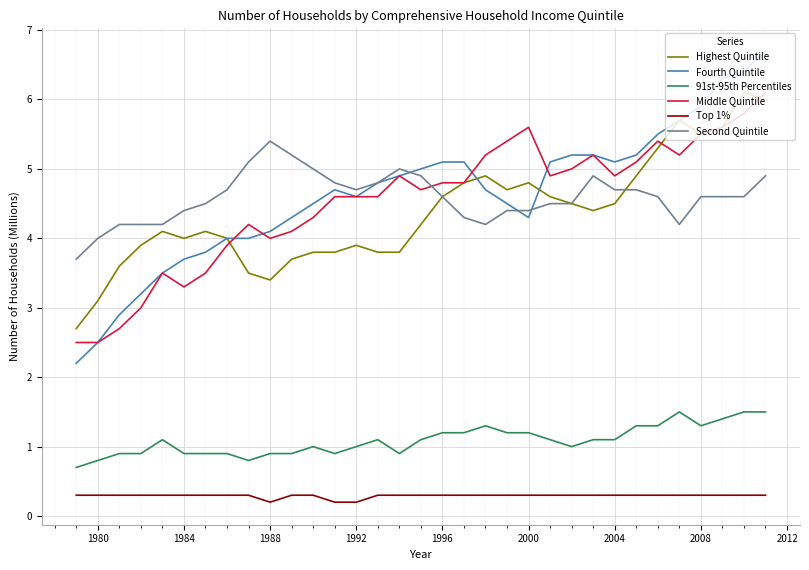

Which series has the largest range (max minus min)?

Fourth Quintile